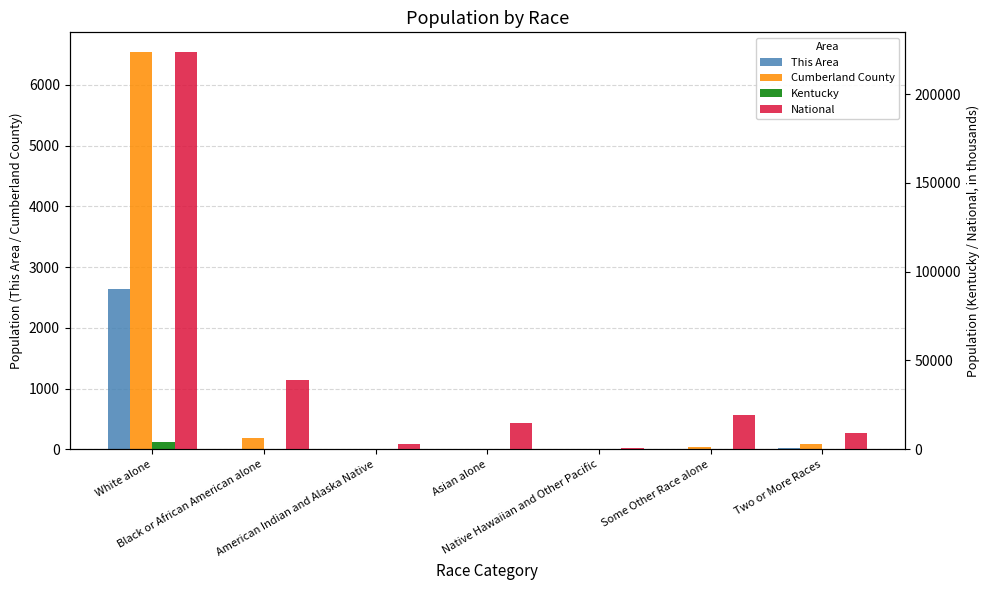

Which series changed the most between American Indian and Alaska Native and Asian alone?

National